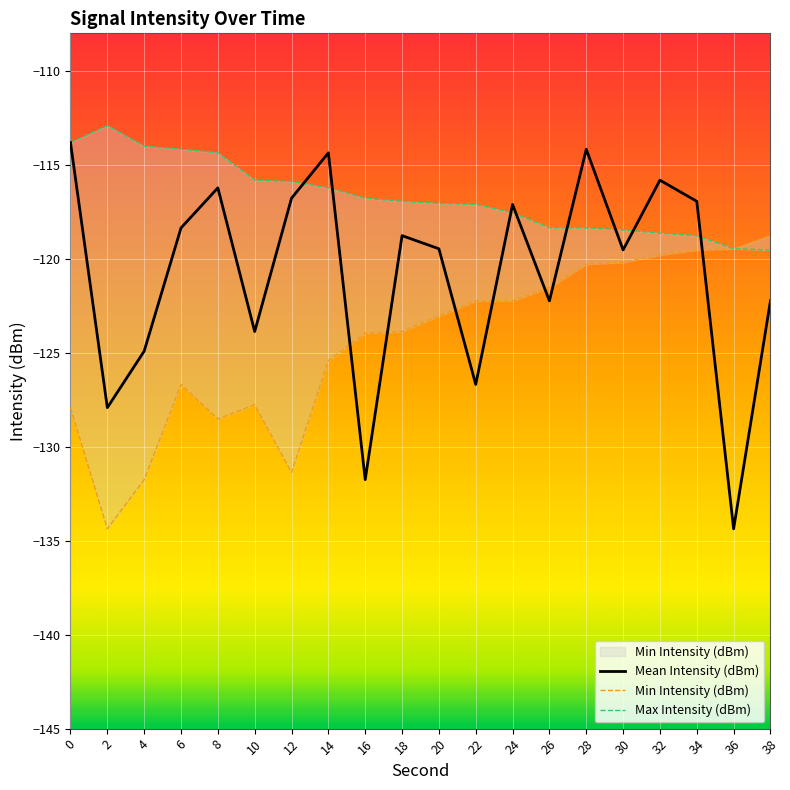

How many data points does each series have?

20